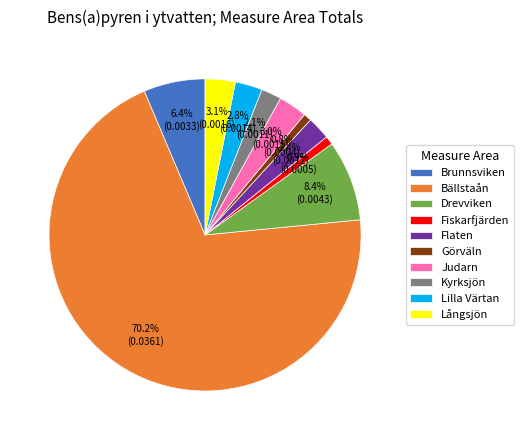

What portion of the pie excludes Lilla Värtan?

97.2%